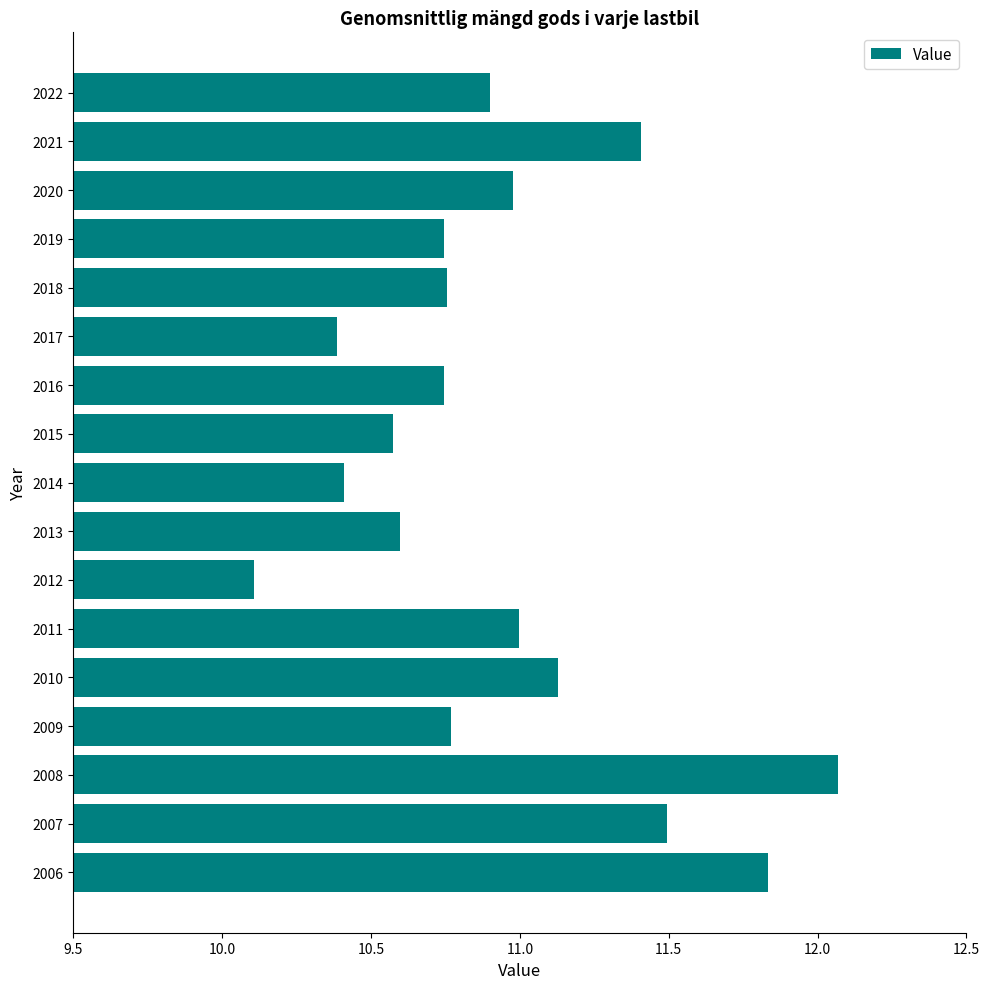

Does the chart contain stacked bars?

No